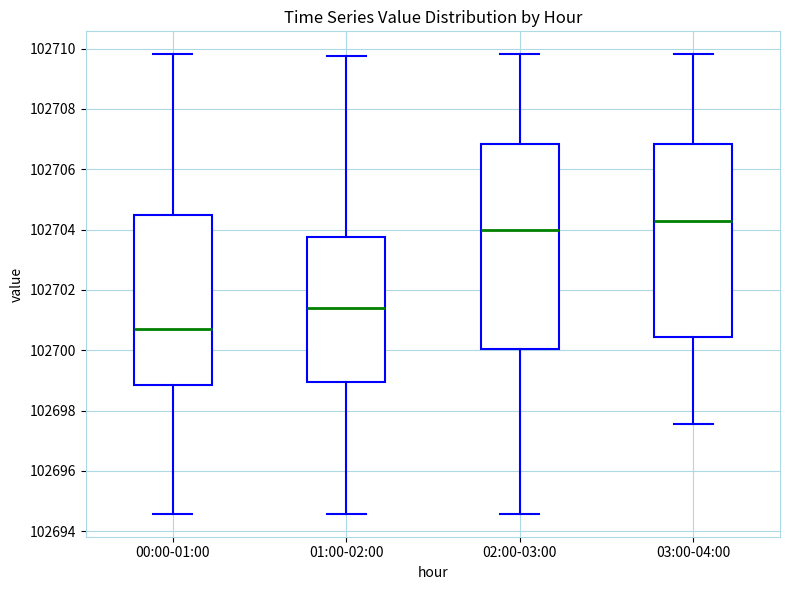

Reading left to right, transcribe this box plot: for each box, give where its median line is, the range the box spans, and where its two whiskers end, as read against the y-axis. The values are not printed on the chart, so give them approximately, as read against the axis.

00:00-01:00: median 102700.6, box 102698.8 to 102704.4, whiskers 102694.6 to 102709.8
01:00-02:00: median 102701.4, box 102699.0 to 102703.8, whiskers 102694.6 to 102709.8
02:00-03:00: median 102704.0, box 102700.0 to 102706.8, whiskers 102694.6 to 102709.8
03:00-04:00: median 102704.2, box 102700.4 to 102706.8, whiskers 102697.6 to 102709.8